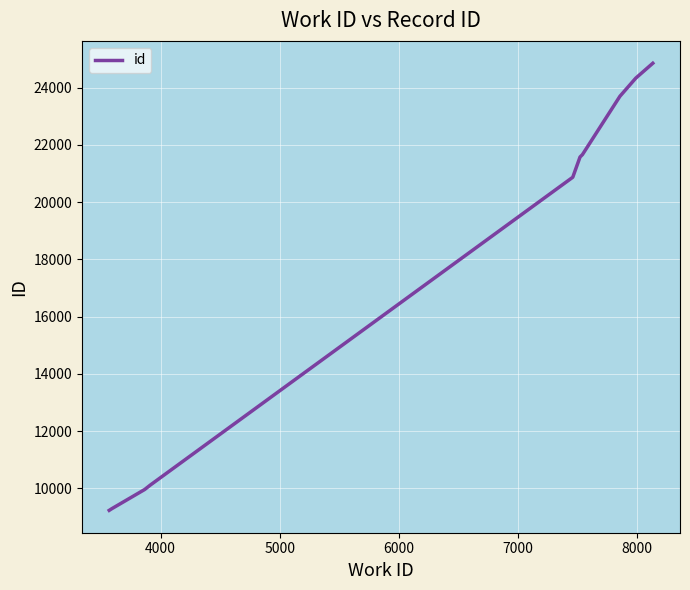

What is the minimum value shown in the chart?

9236